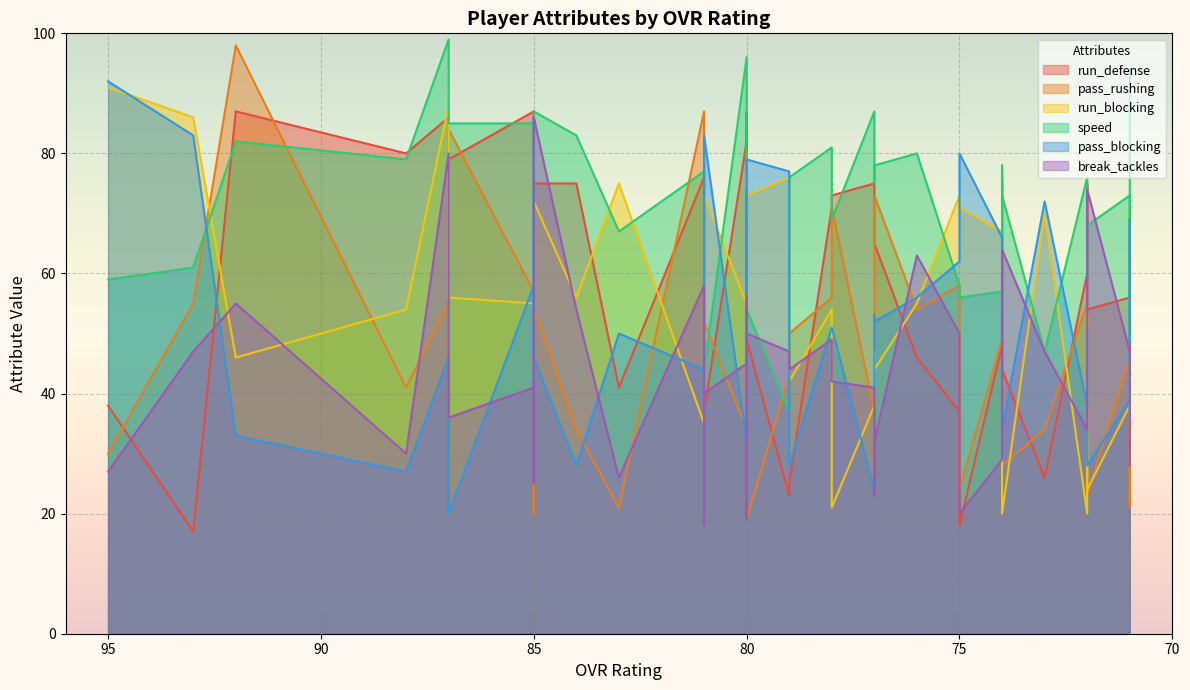

True or false: break_tackles and speed intersect in this chart.

True